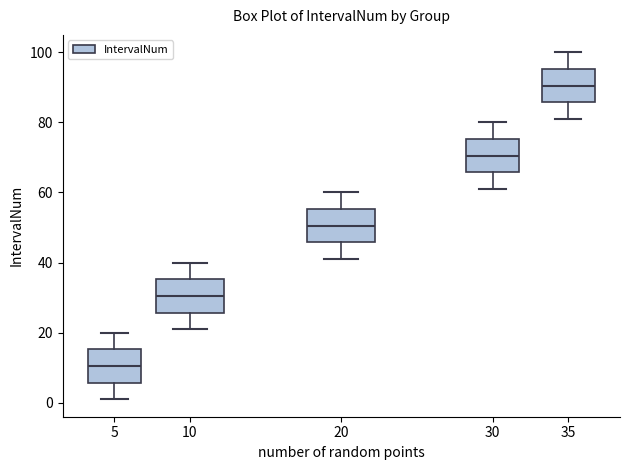

Reading left to right, read every box against the y-axis: the position of its median line, the range the box covers, and the ends of its whiskers. The values are not printed on the chart, so give them approximately, as read against the axis.

5: median 10, box 6 to 16, whiskers 2 to 20
10: median 30, box 26 to 36, whiskers 22 to 40
20: median 50, box 46 to 56, whiskers 42 to 60
30: median 70, box 66 to 76, whiskers 62 to 80
35: median 90, box 86 to 96, whiskers 82 to 100